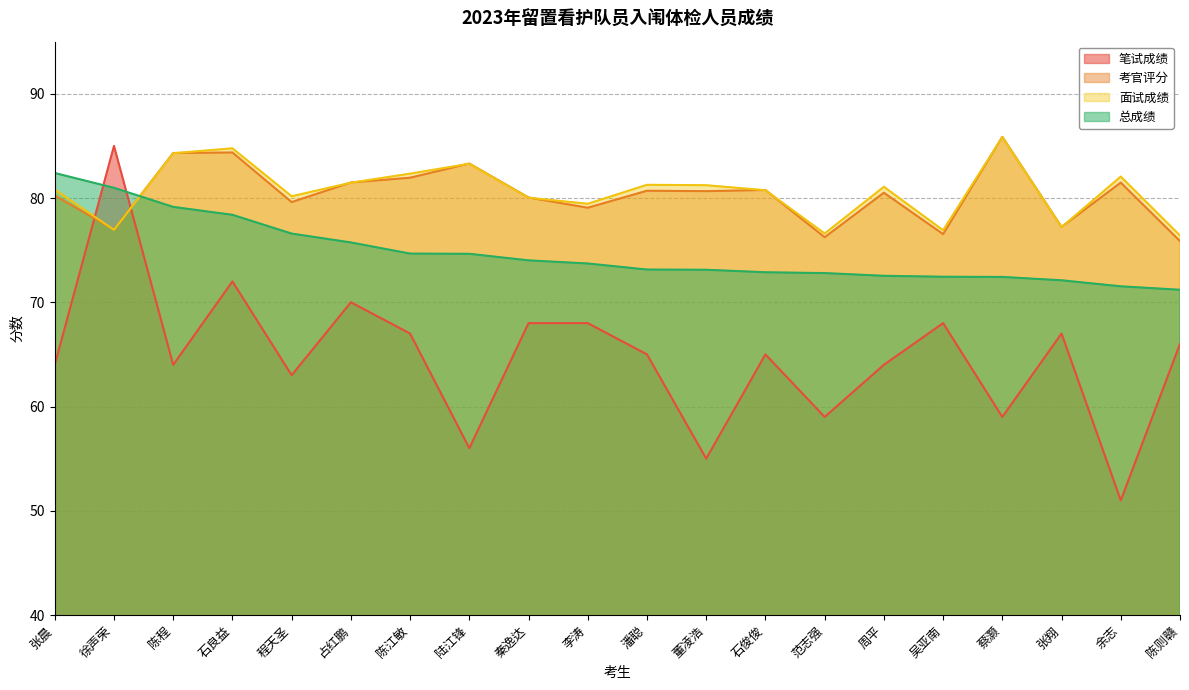

At which label is 笔试成绩 closest to 68?

秦逸达